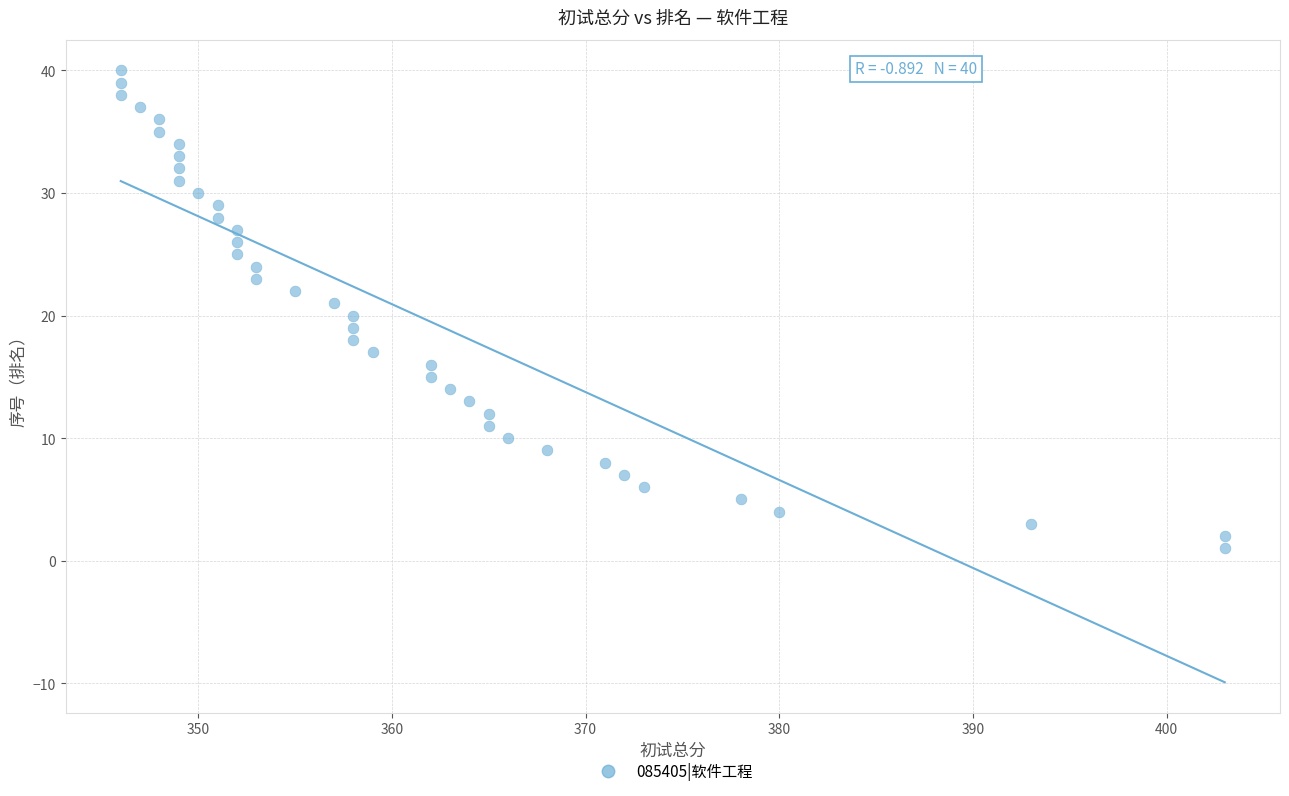

What is the range of X values (max minus min)?

57